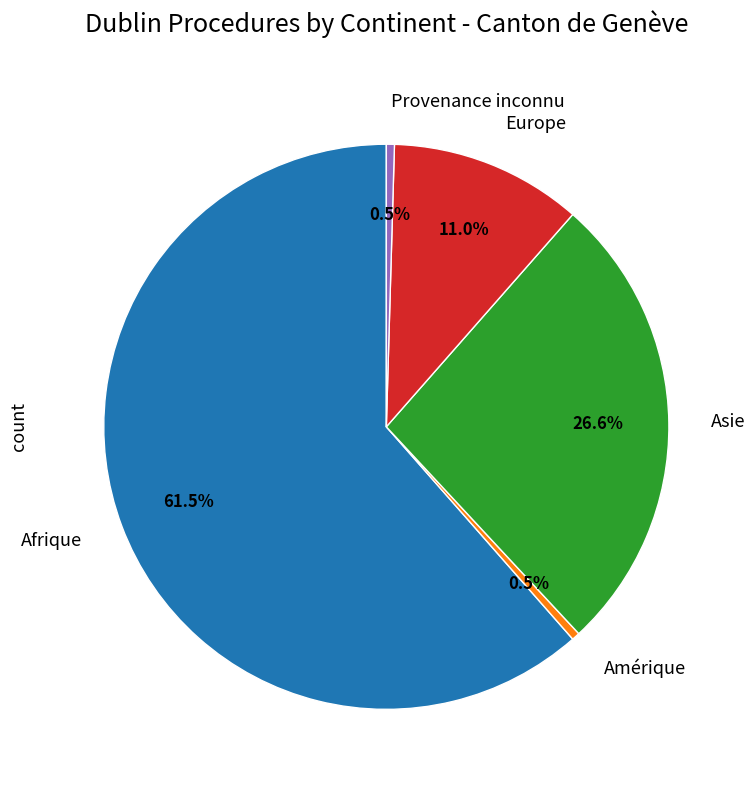

Is Europe the majority of the pie?

No